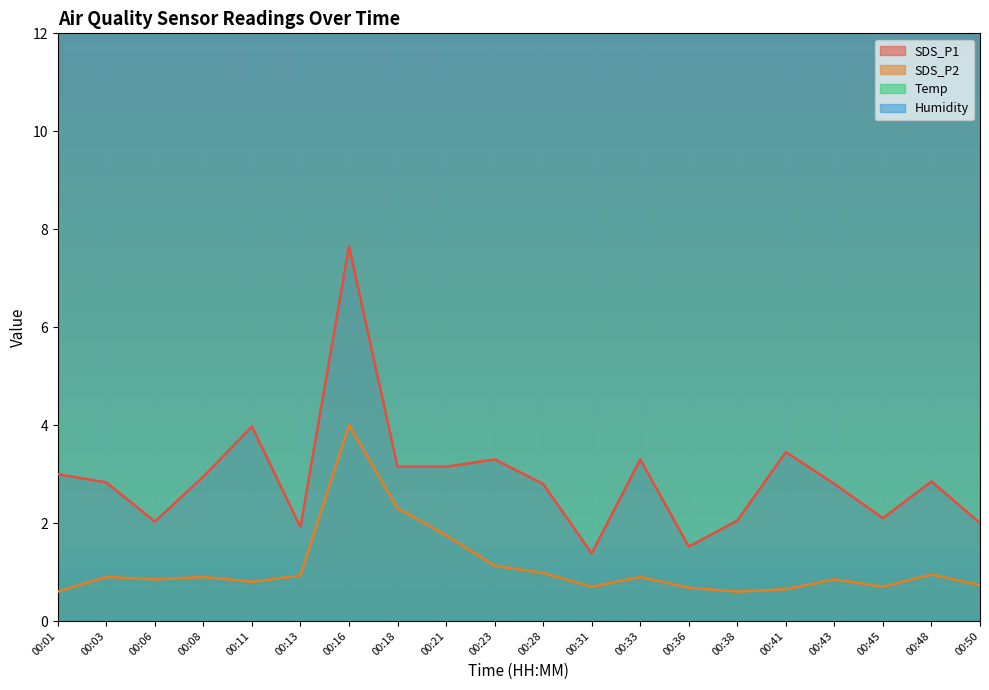

Which category has the highest value in the Temp series?

00:41